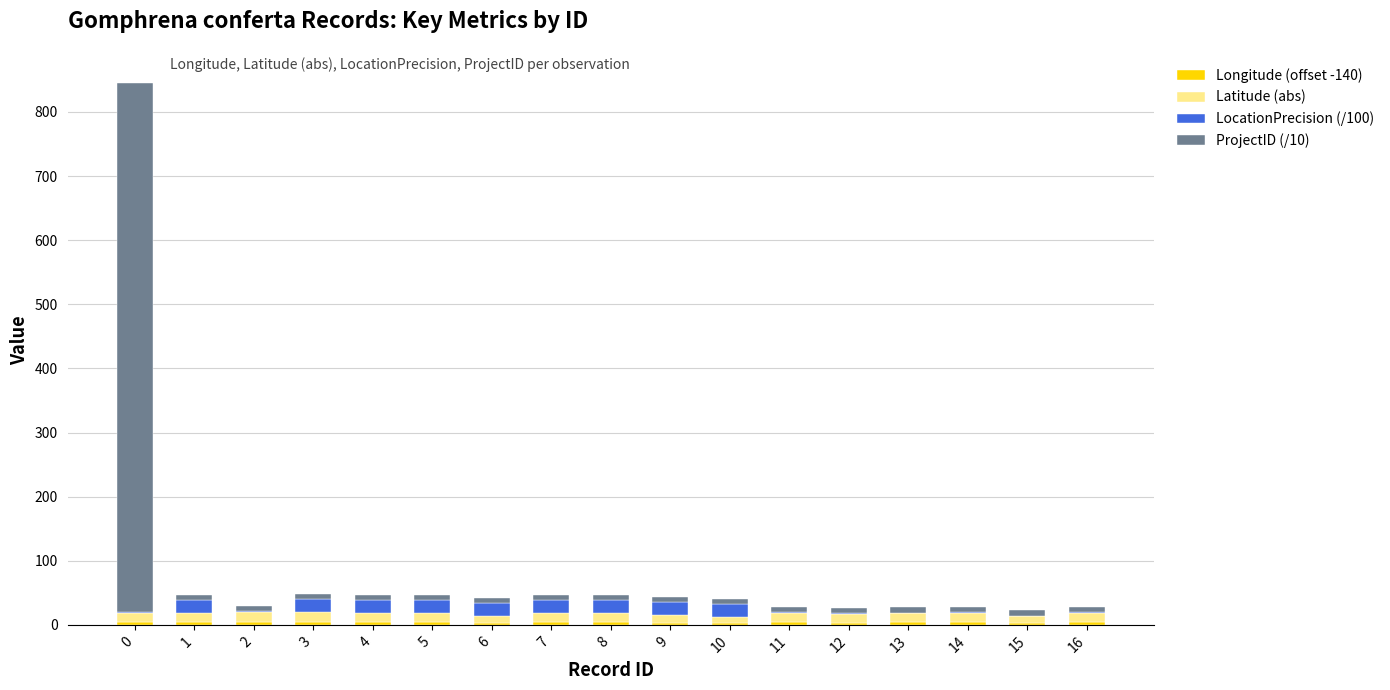

How many data points does each series have?

17